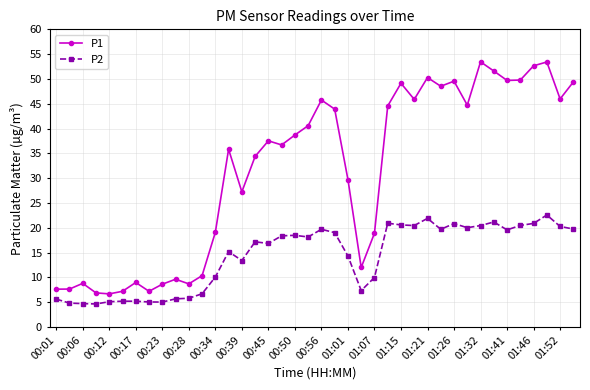

Does the chart display data point markers on the line(s)?

Yes